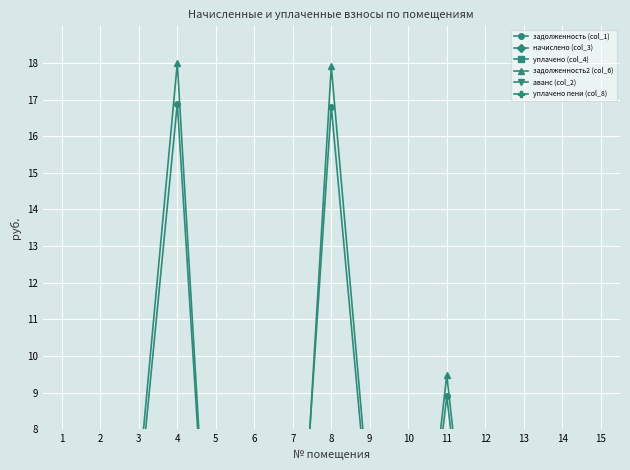

Reading left to right, extract all data points from this chart.

задолженность (col_1): 1=0.0	2=0.0	3=6.1	4=16.9	5=0.1	6=0.4	7=1.0	8=16.8	9=5.3	10=0.0	11=8.9	12=0.0	13=0.1	14=0.0	15=0.4
начислено (col_3): 1=0.8	2=1.1	3=0.8	4=1.6	5=0.8	6=1.1	7=0.8	8=1.5	9=0.8	10=1.1	11=0.8	12=1.6	13=0.8	14=1.1	15=0.8
уплачено (col_4): 1=0.7	2=0.8	3=0.0	4=0.0	5=0.8	6=1.1	7=1.2	8=0.0	9=0.0	10=0.9	11=0.0	12=1.6	13=0.7	14=0.6	15=0.4
задолженность2 (col_6): 1=0.0	2=0.2	3=6.6	4=18.0	5=0.1	6=0.2	7=0.1	8=17.9	9=5.8	10=0.2	11=9.5	12=0.0	13=0.1	14=0.5	15=0.6
аванс (col_2): 1=0.7	2=0.0	3=0.0	4=0.0	5=0.0	6=0.0	7=0.0	8=0.0	9=0.0	10=0.0	11=0.0	12=0.0	13=0.0	14=0.0	15=0.0
уплачено пени (col_8): 1=0.0	2=0.0	3=0.0	4=0.0	5=0.0	6=0.0	7=0.0	8=0.0	9=0.0	10=0.0	11=0.0	12=0.0	13=0.0	14=0.0	15=0.0